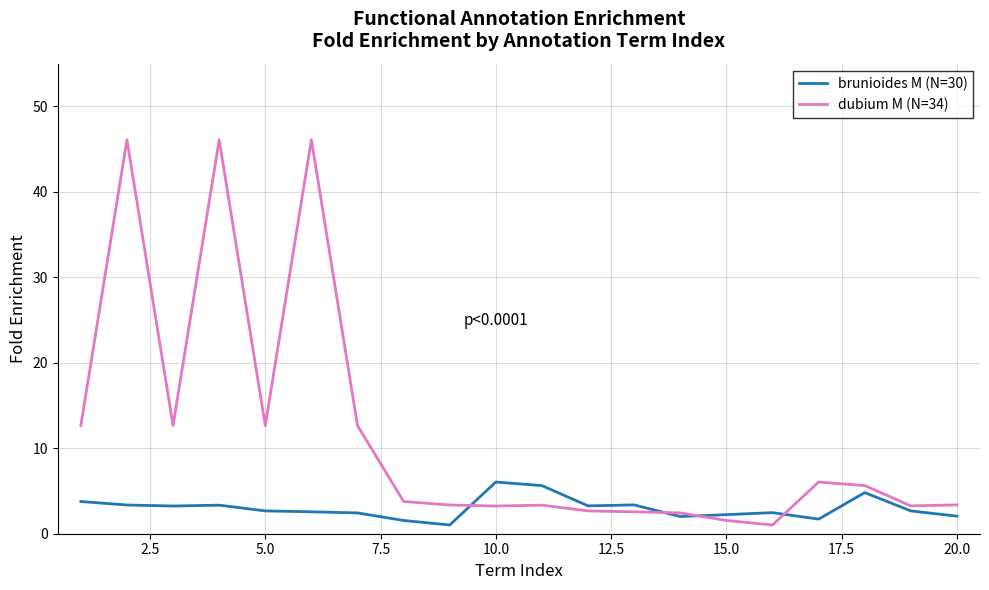

Which series has the largest total across all categories?

dubium M (N=34)